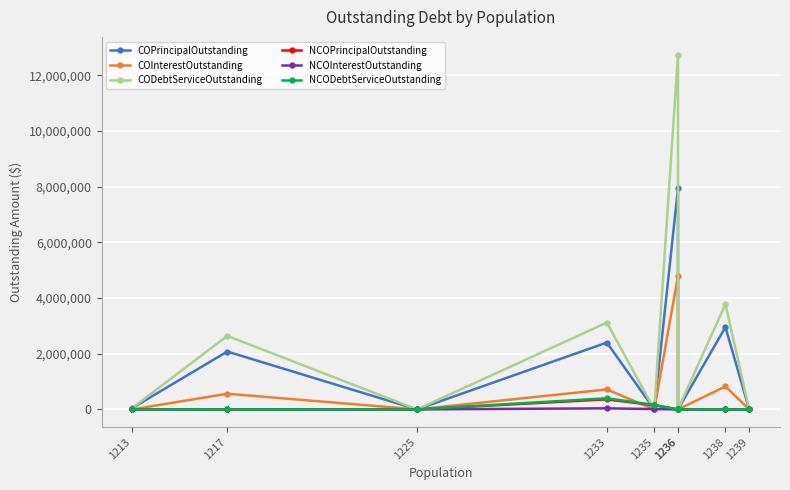

Which series changed the most between 1238 and 1239?

CODebtServiceOutstanding